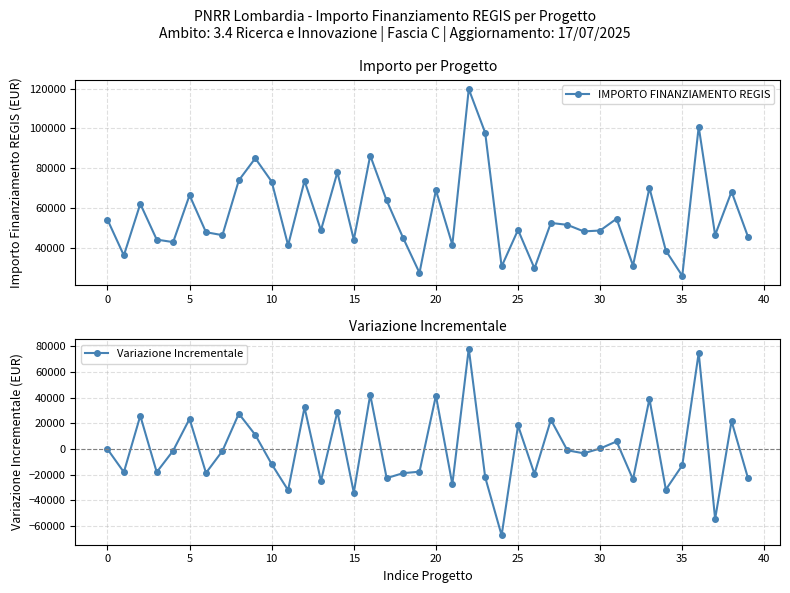

Which label corresponds to the largest value in the chart?

22